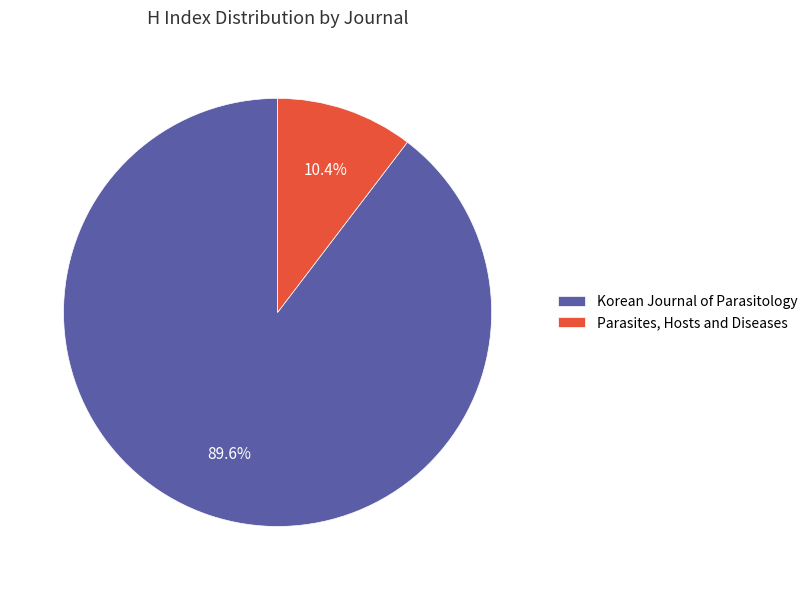

Do Korean Journal of Parasitology and Parasites, Hosts and Diseases together represent more than half of the pie?

Yes